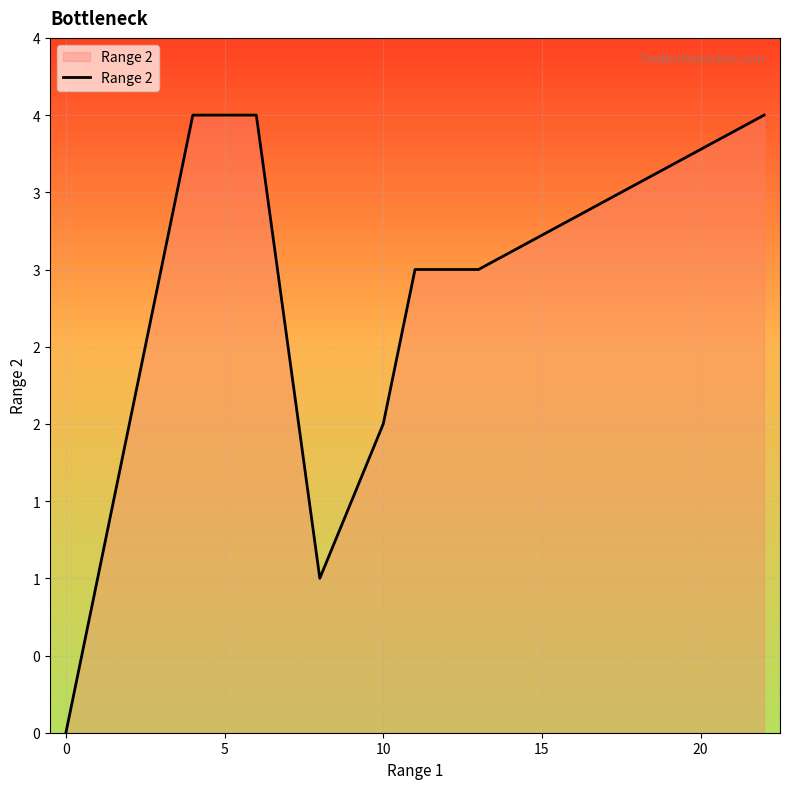

What is the sum of all values?

26